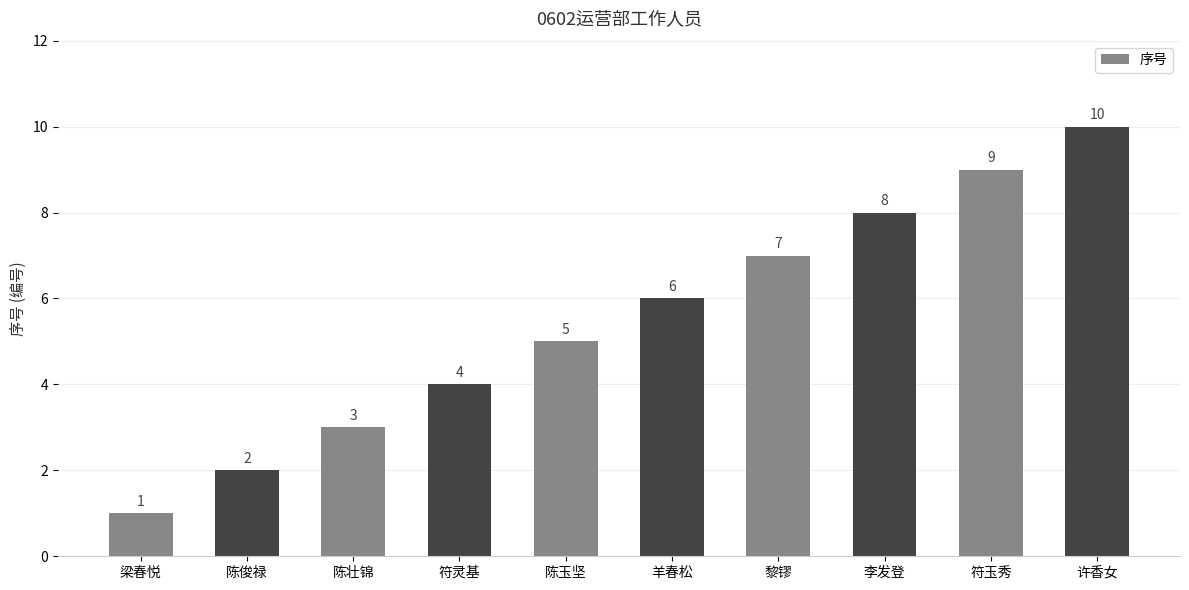

What is the change in value from 梁春悦 to 许香女?

+9